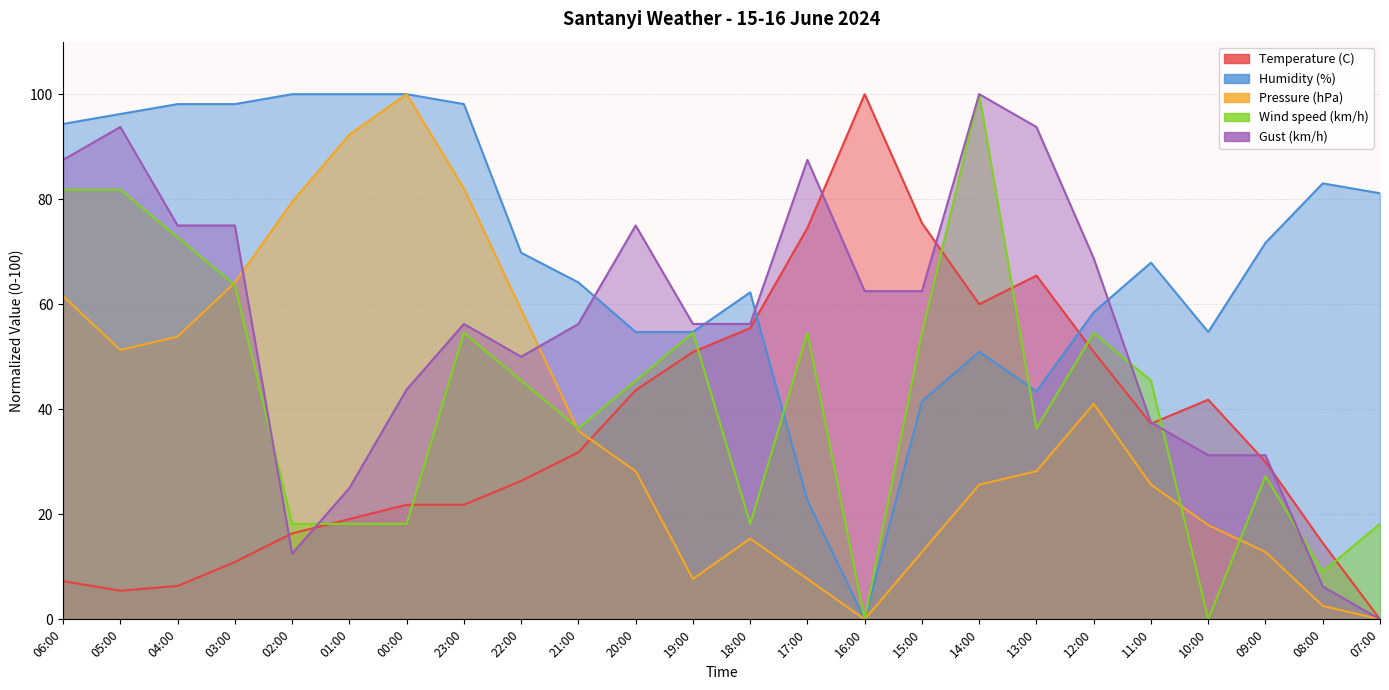

What is the maximum value for Wind speed (km/h)?

100.0